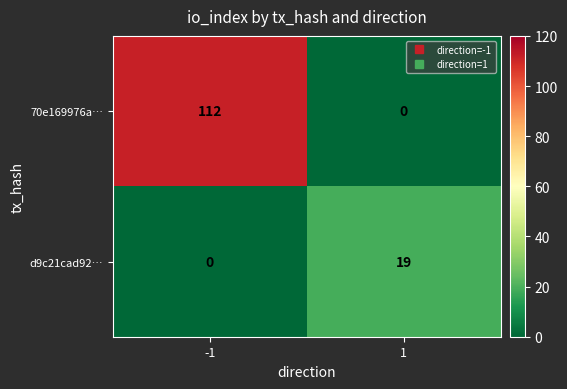

What is the total value across all series at -1?

112